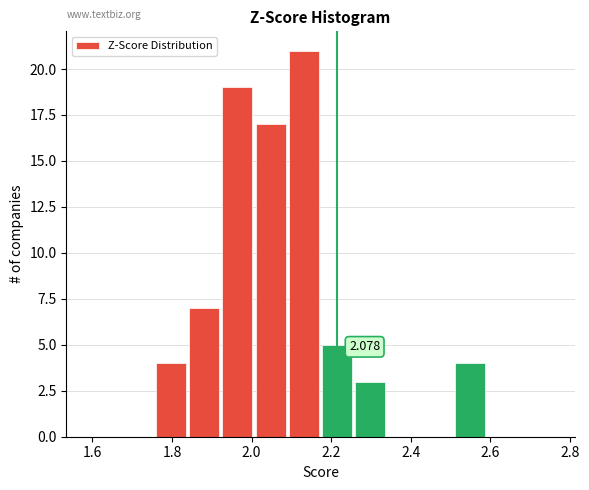

Which range on the x-axis has the tallest bar?

2.08 to 2.18